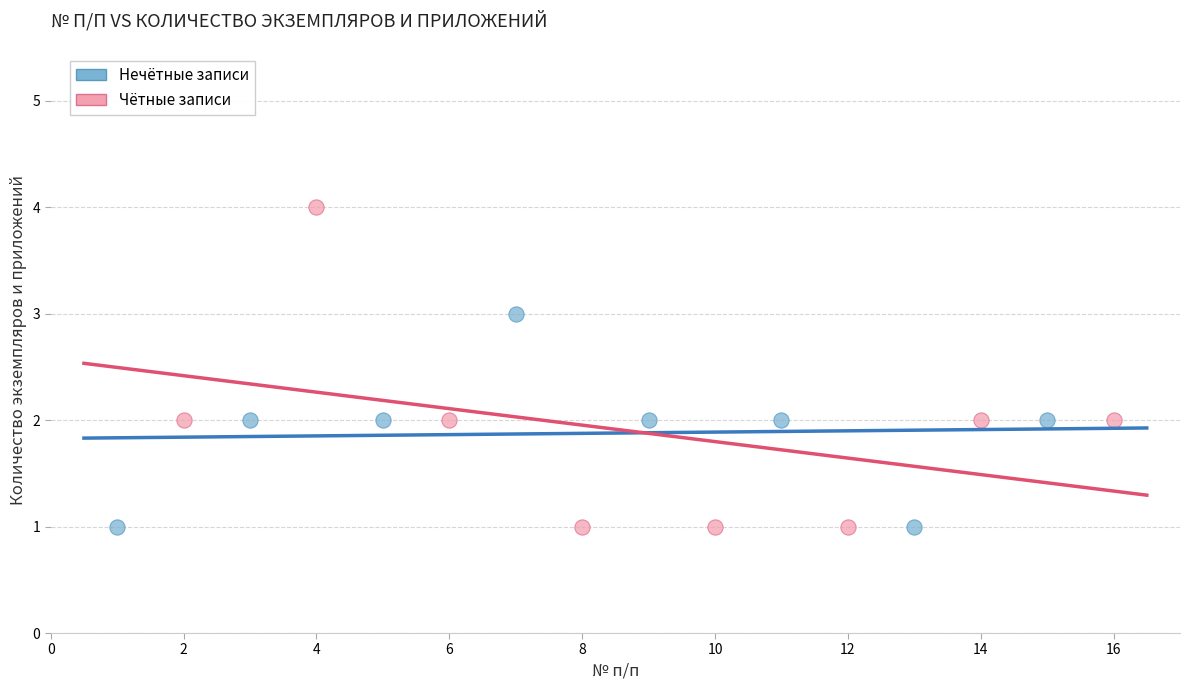

Which series has the widest spread of Y values?

Чётные записи